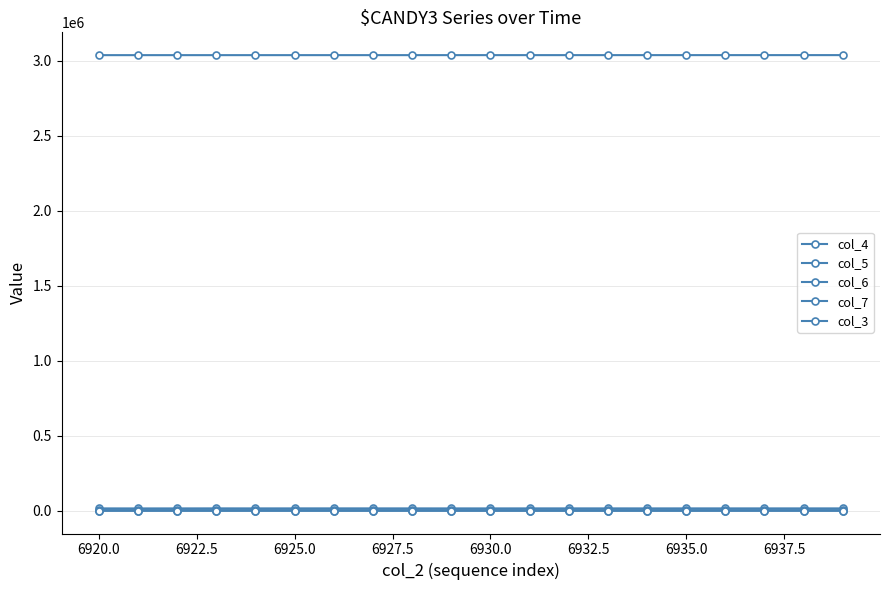

How many lines are shown in the chart?

5